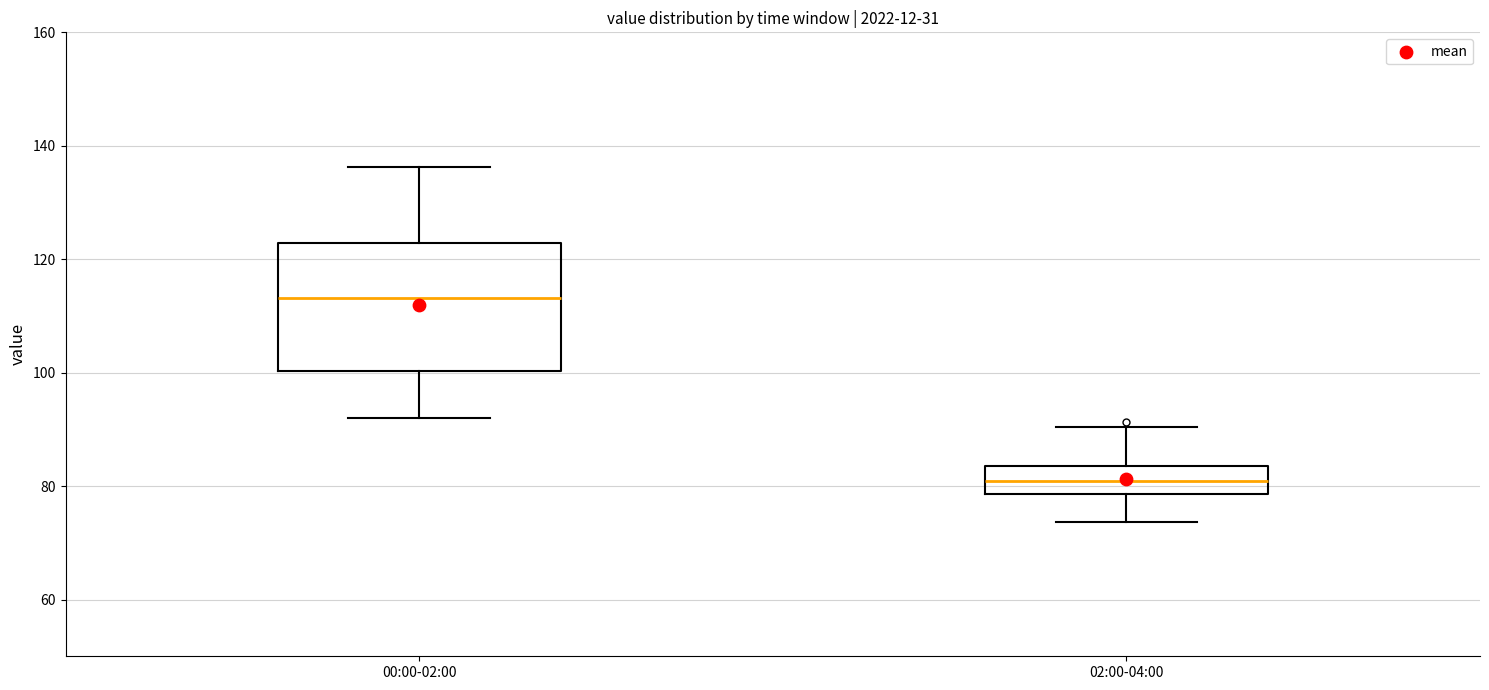

Reading left to right, transcribe this box plot: for each box, give where its median line is, the range the box spans, and where its two whiskers end, as read against the y-axis. The values are not printed on the chart, so give them approximately, as read against the axis.

00:00-02:00: median 114, box 100 to 122, whiskers 92 to 136
02:00-04:00: median 80, box 78 to 84, whiskers 74 to 90